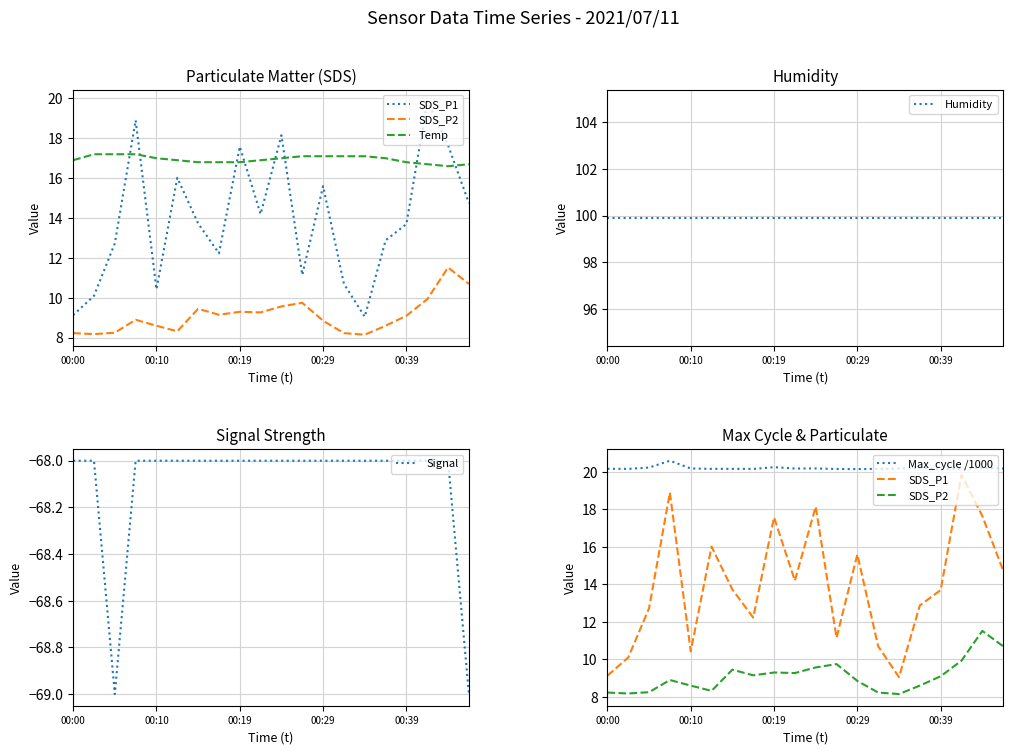

Which series has the largest total across all categories?

Humidity